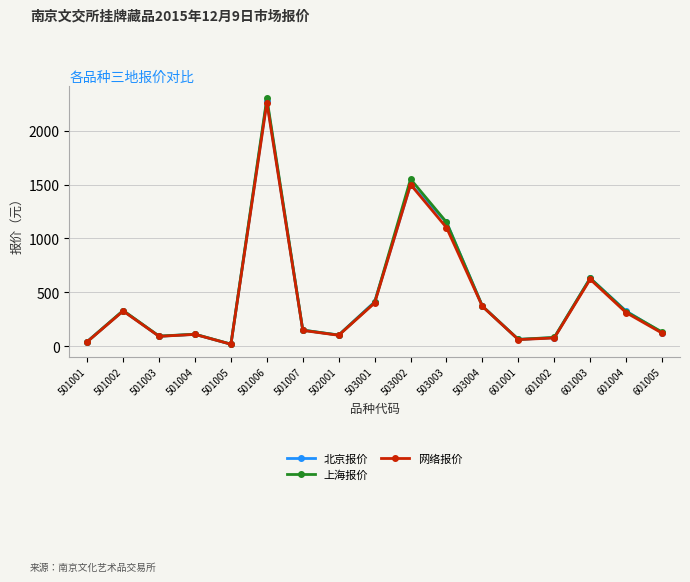

How many values in the 上海报价 series are below 148?

8